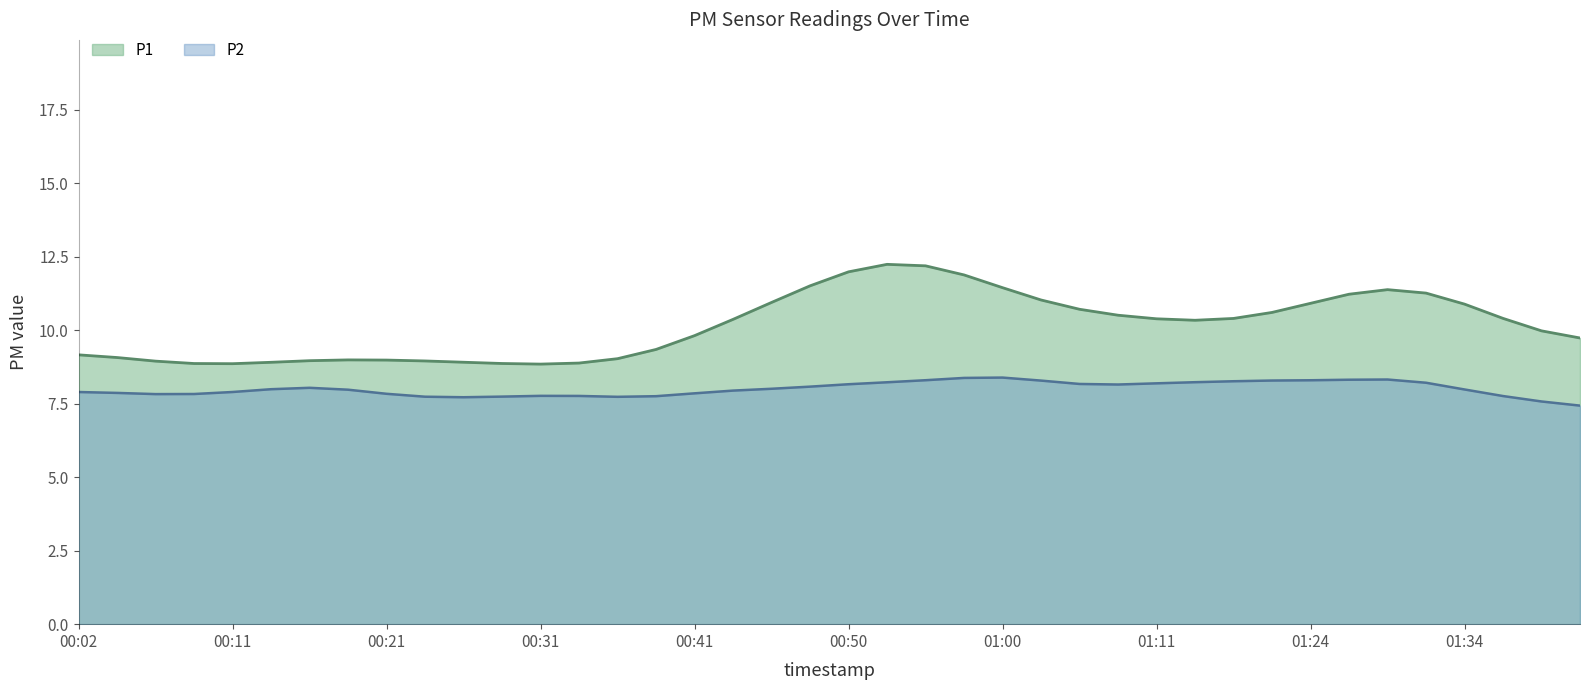

Which series has the largest total across all categories?

P1